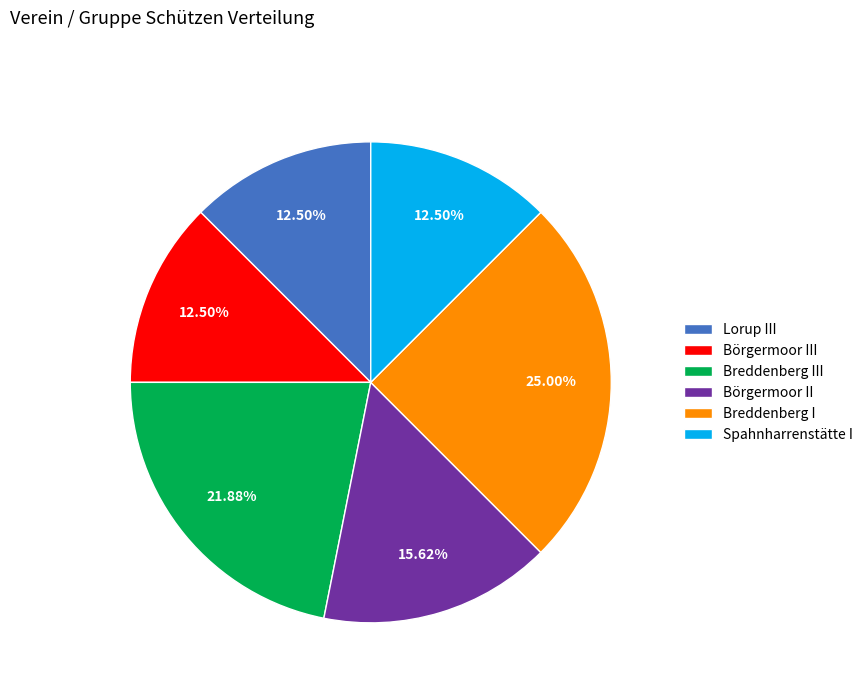

To the nearest percent, what is the average slice percentage?

17%